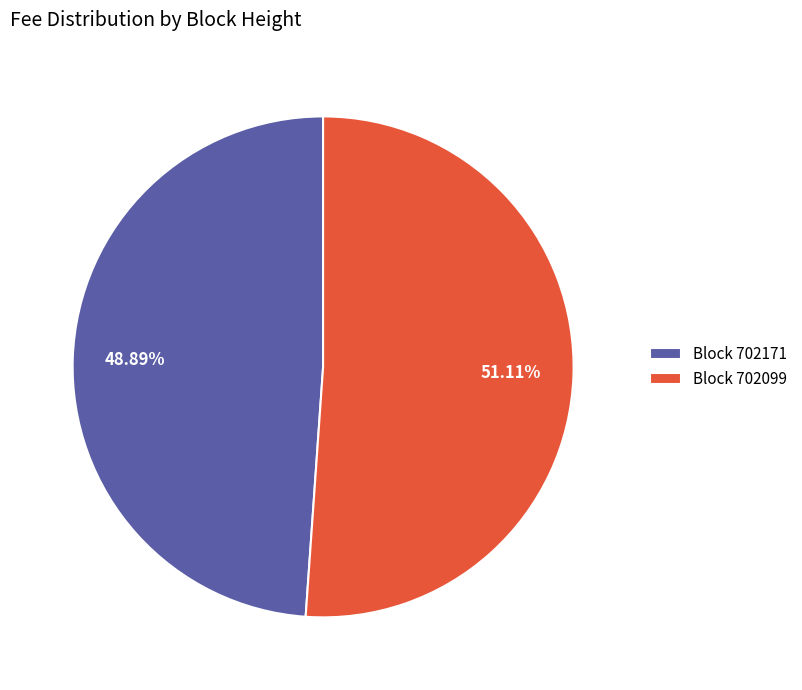

Rank the categories by value from highest to lowest.

Block 702099, Block 702171